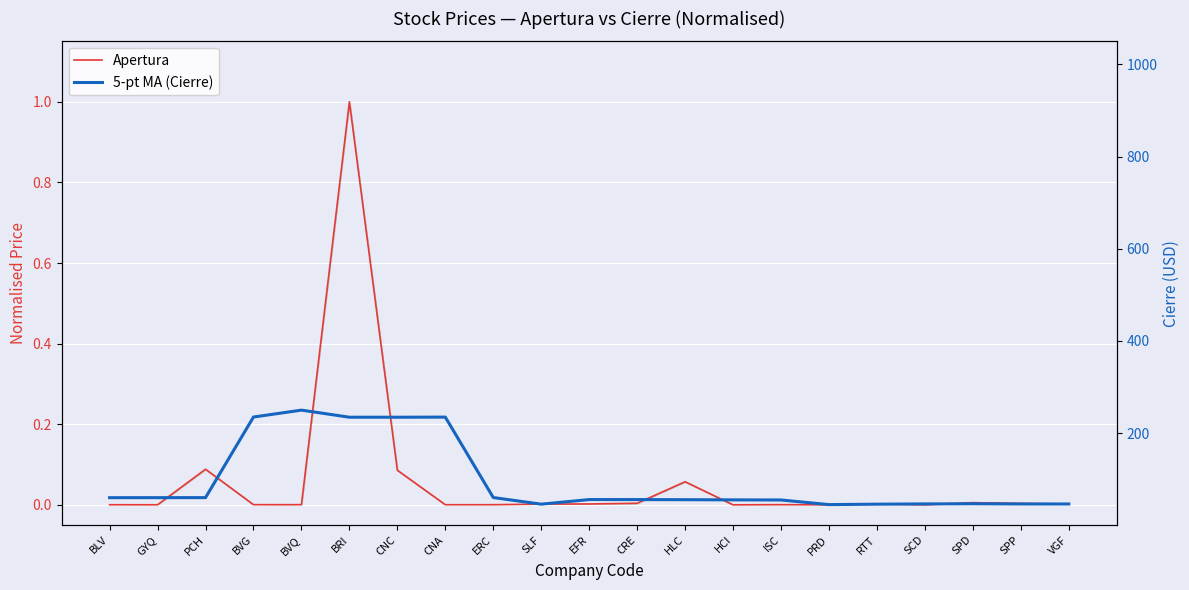

What is the total value across all series at CNC?

0.3